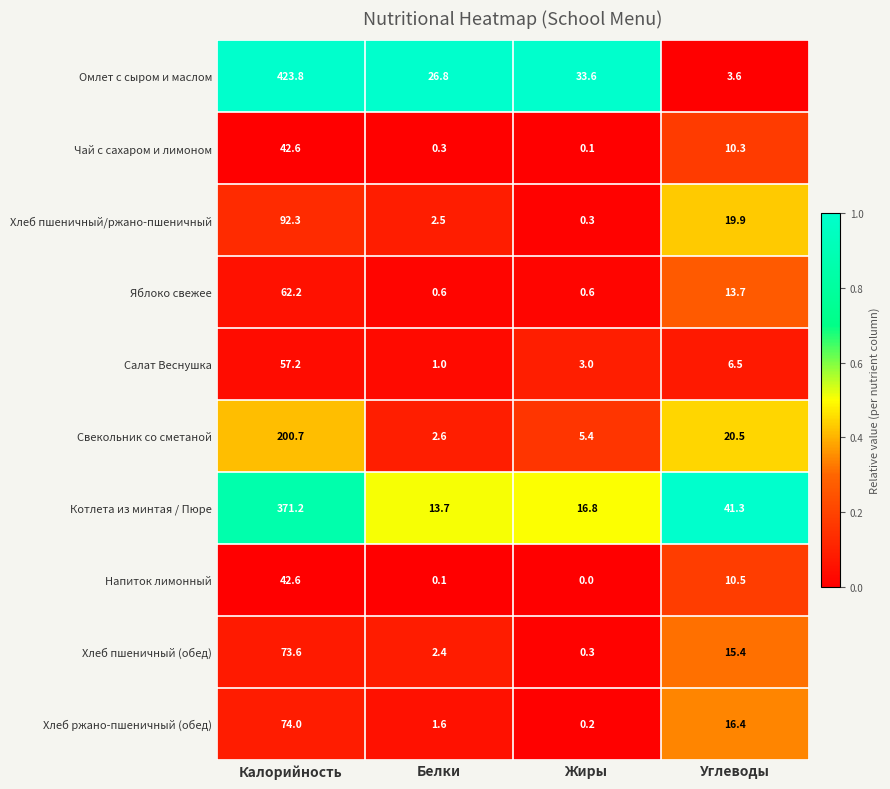

The value of Котлета из минтая / Пюре at Калорийность is 371.2. True or false?

True